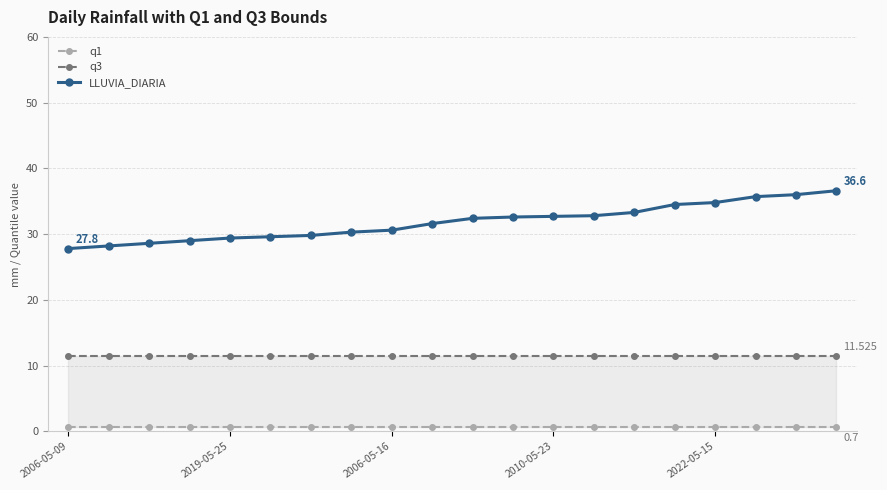

Is it true that q1 equals 1.1 at 13?

False